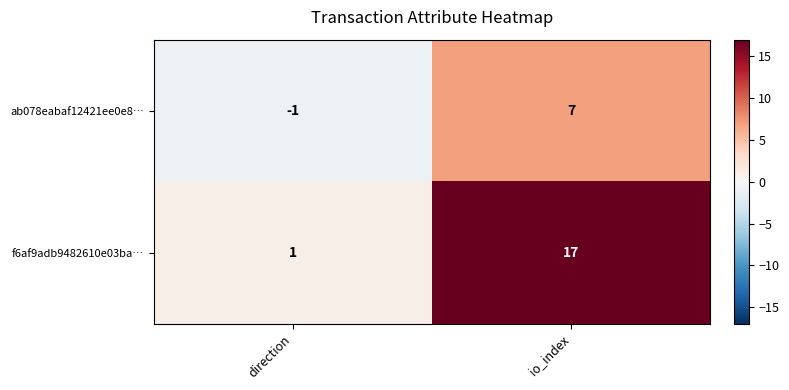

Reading left to right, transcribe all the data shown in this chart.

ab078eabaf12421ee0e8…: direction=-1	io_index=7
f6af9adb9482610e03ba…: direction=1	io_index=17